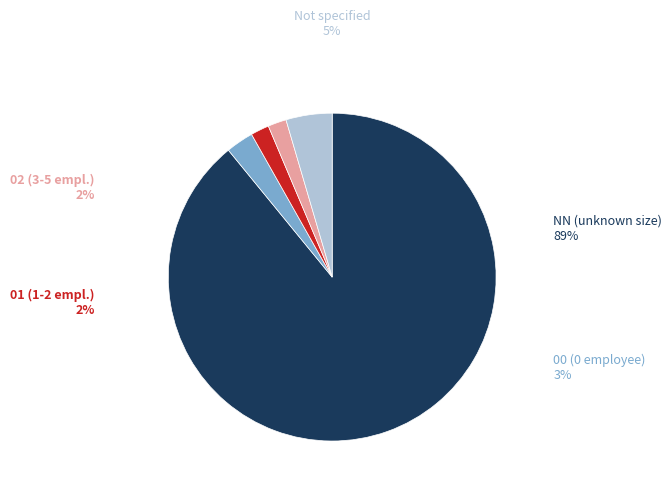

Is the sum of Not specified and 02 (3-5 empl.) greater than half?

No